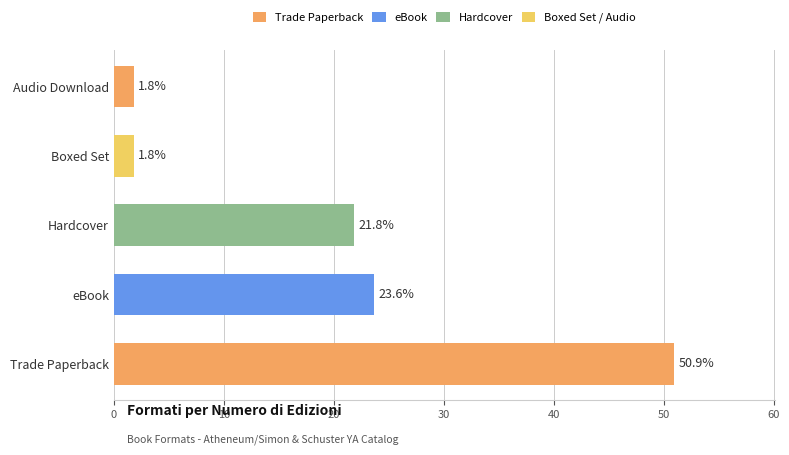

What is the difference between the maximum and minimum values?

49.1